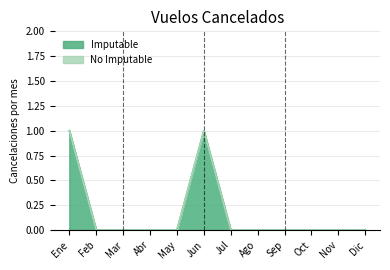

At which category does the data reach its first local peak?

Jun